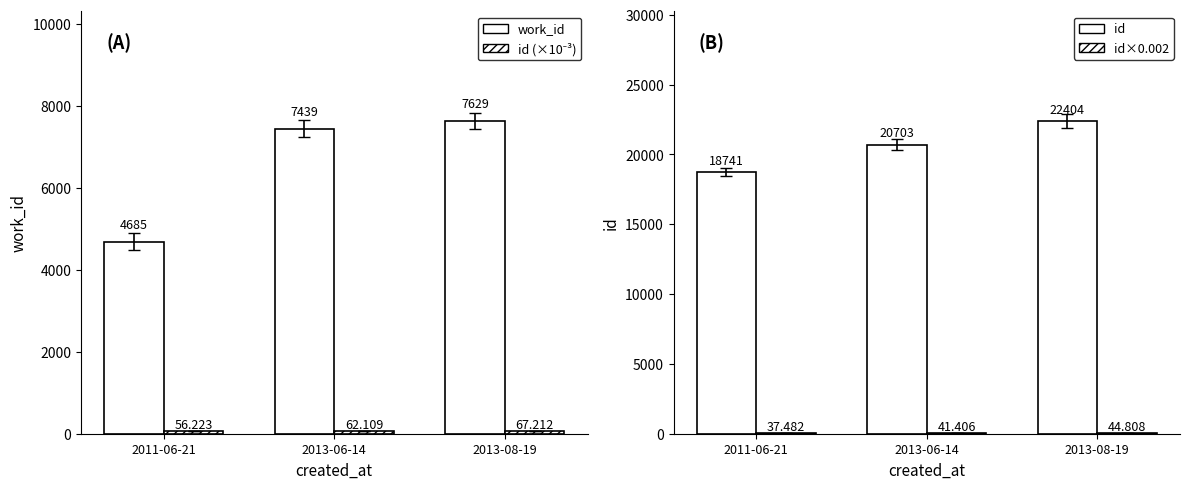

Reading left to right, extract all data points from this chart.

work_id: 4685.0	7439.0	7629.0
id (×10⁻³): 56.2	62.1	67.2
id: 18741.0	20703.0	22404.0
id×0.002: 37.5	41.4	44.8